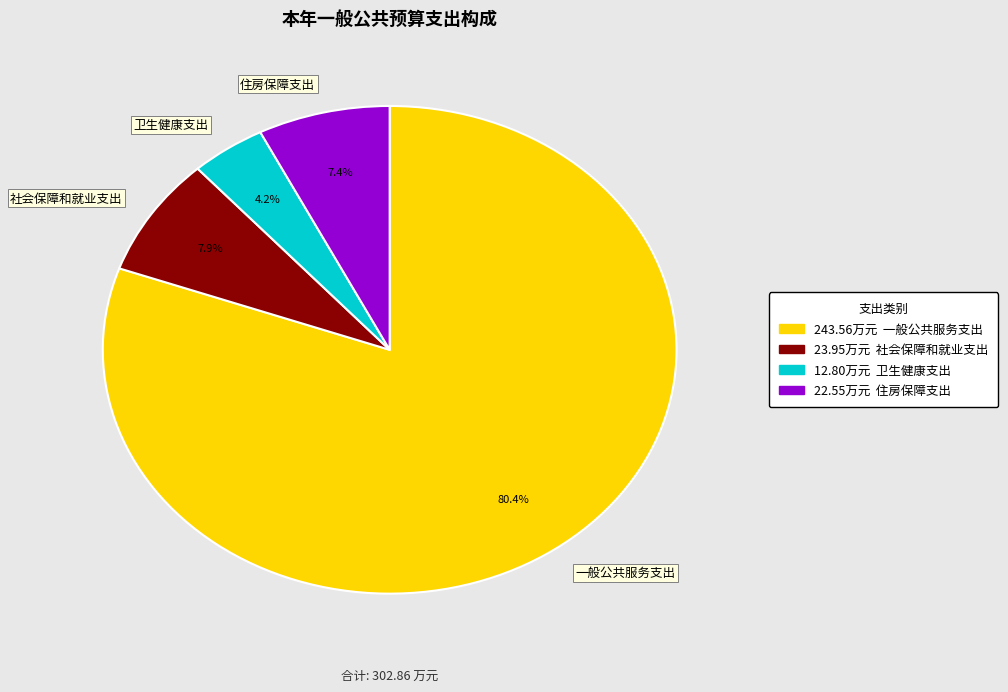

How many slices are in this pie chart?

4